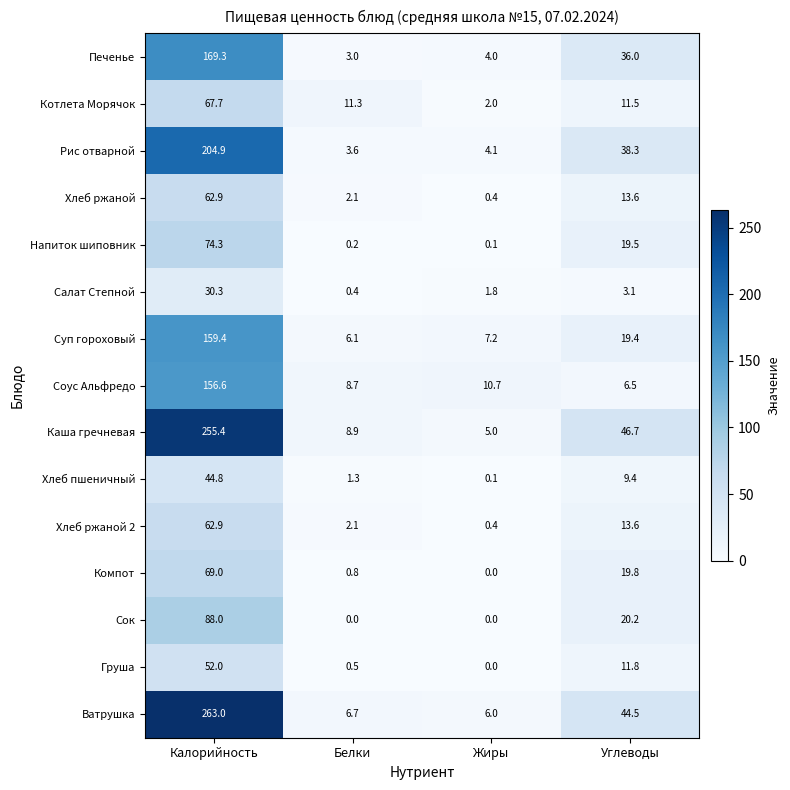

Where is Хлеб ржаной 2 nearest to the value 31?

Углеводы